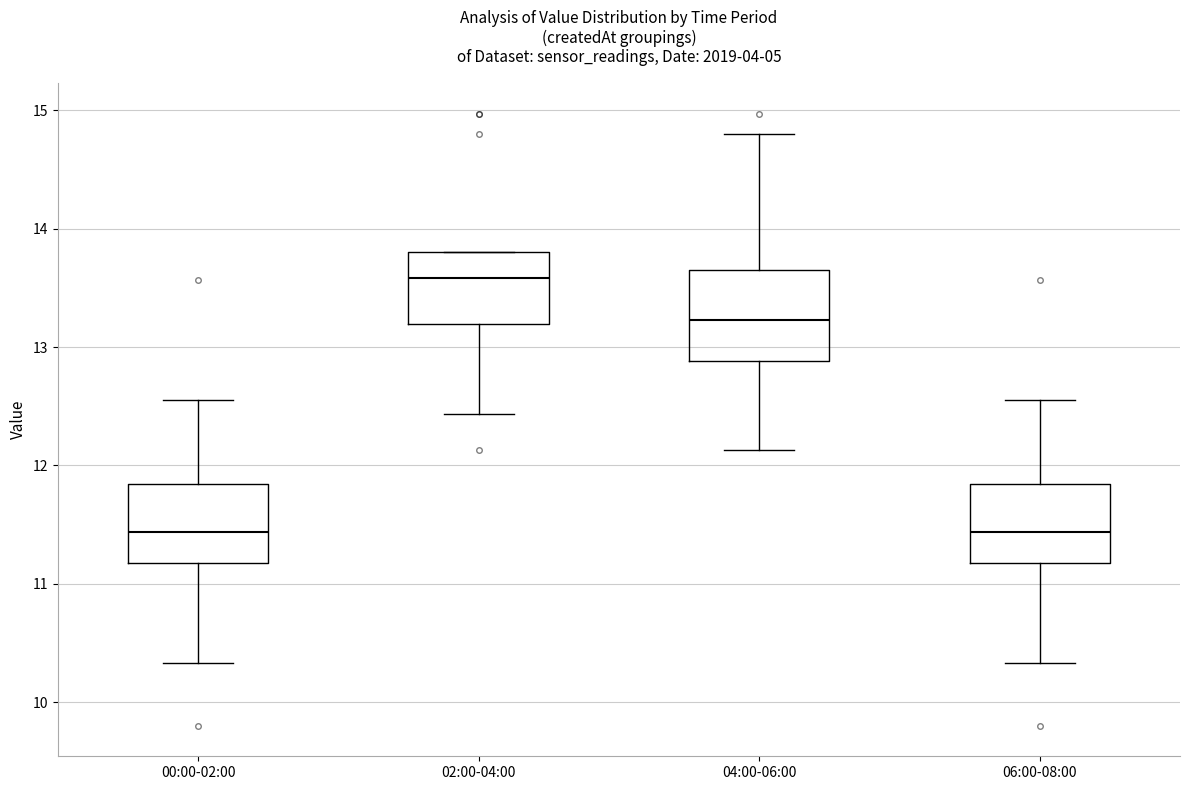

Reading left to right, read every box against the y-axis: the position of its median line, the range the box covers, and the ends of its whiskers. The values are not printed on the chart, so give them approximately, as read against the axis.

00:00-02:00: median 11.4, box 11.2 to 11.8, whiskers 10.3 to 12.6
02:00-04:00: median 13.6, box 13.2 to 13.8, whiskers 12.4 to 13.8
04:00-06:00: median 13.2, box 12.9 to 13.7, whiskers 12.1 to 14.8
06:00-08:00: median 11.4, box 11.2 to 11.8, whiskers 10.3 to 12.6